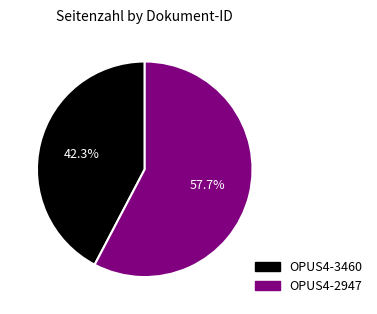

Which has a higher value, OPUS4-2947 or OPUS4-3460?

OPUS4-2947